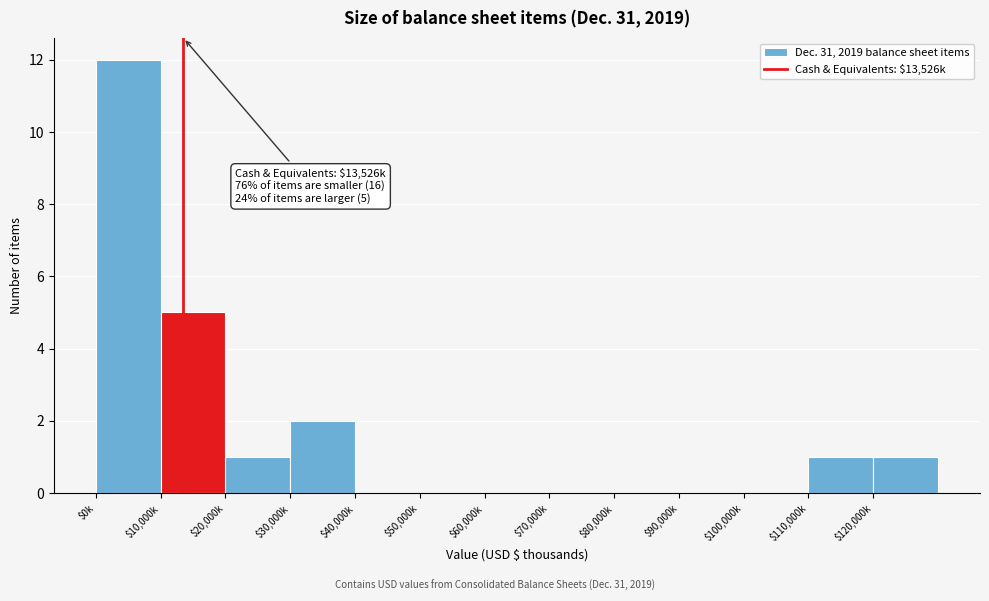

At which label is the value closest to 6?

$10,000k